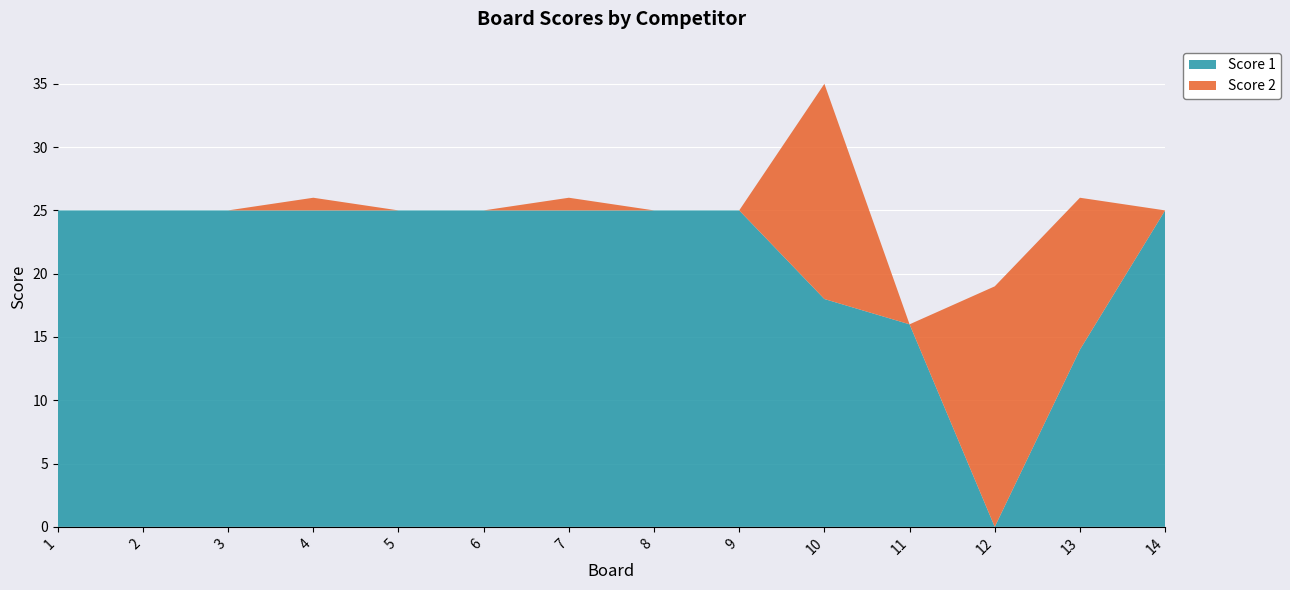

Reading left to right, transcribe all the data shown in this chart.

Score 1: 25	25	25	25	25	25	25	25	25	18	16	0	14	25
Score 2: 0	0	0	1	0	0	1	0	0	17	0	19	12	0